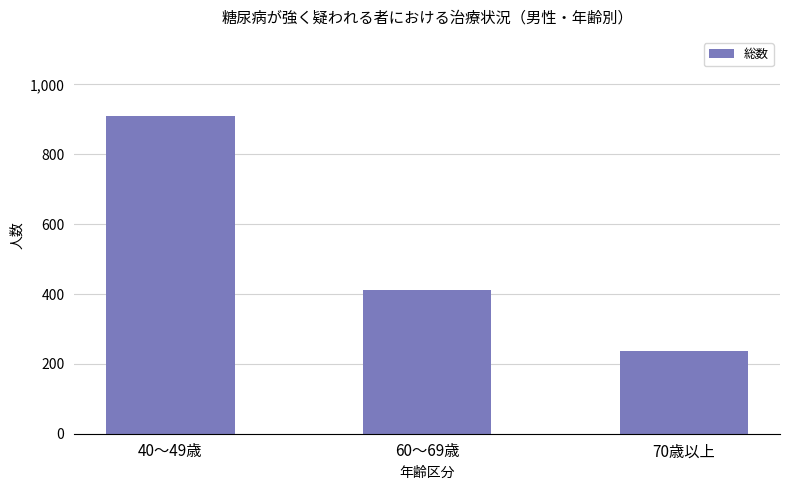

What position from the left is 70歳以上?

3